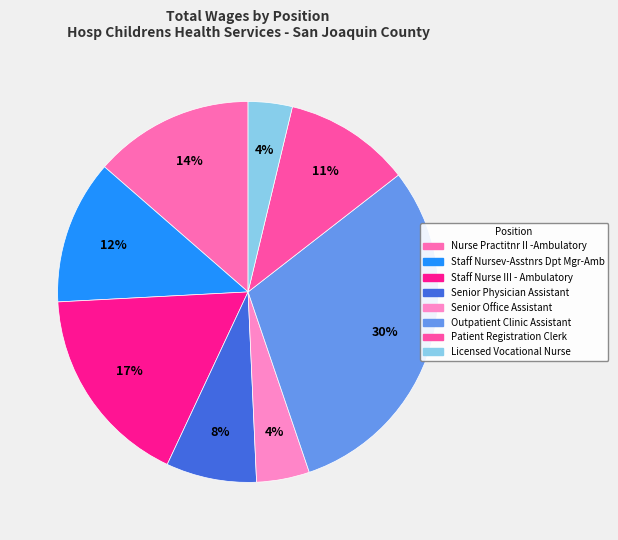

How many segments does this pie chart have?

8